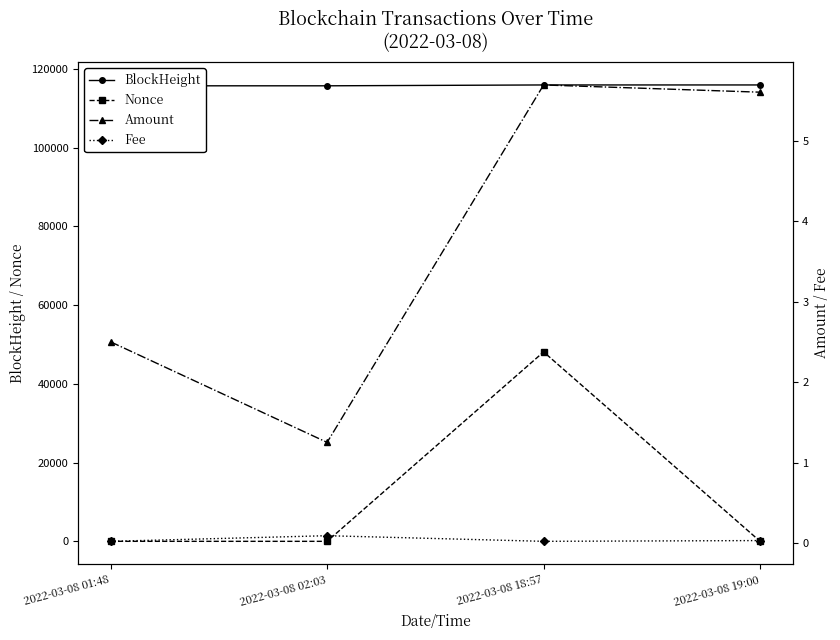

What is the difference between the second highest and minimum values in the Nonce series?

3